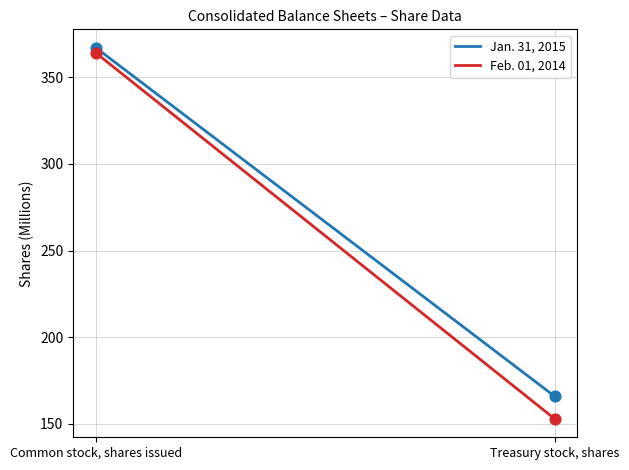

What is the total value across all series at Common stock, shares issued?

731